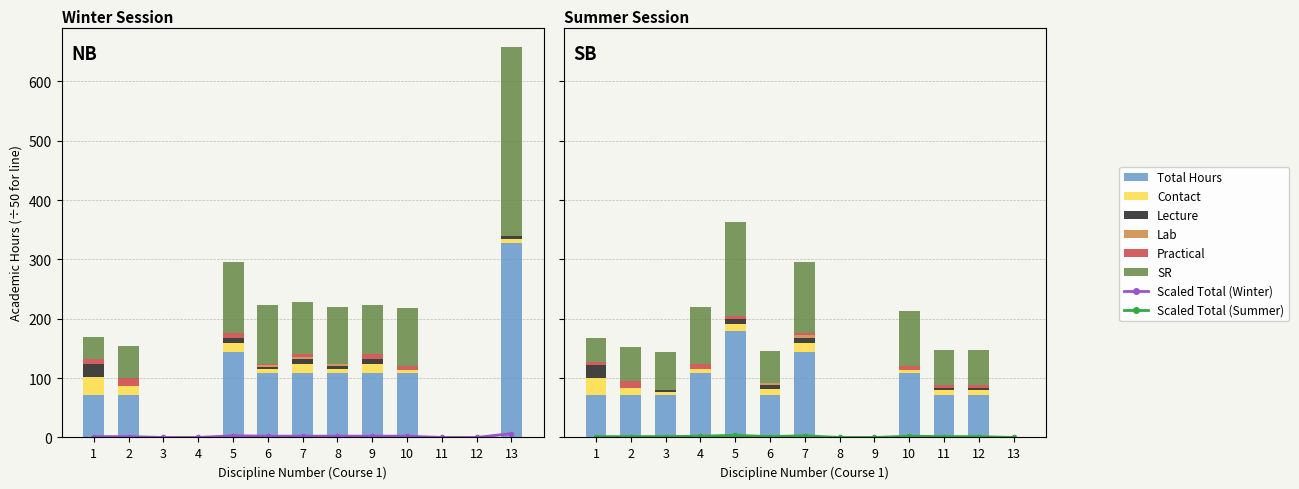

What is the average value of the Winter Lab series?

0.9